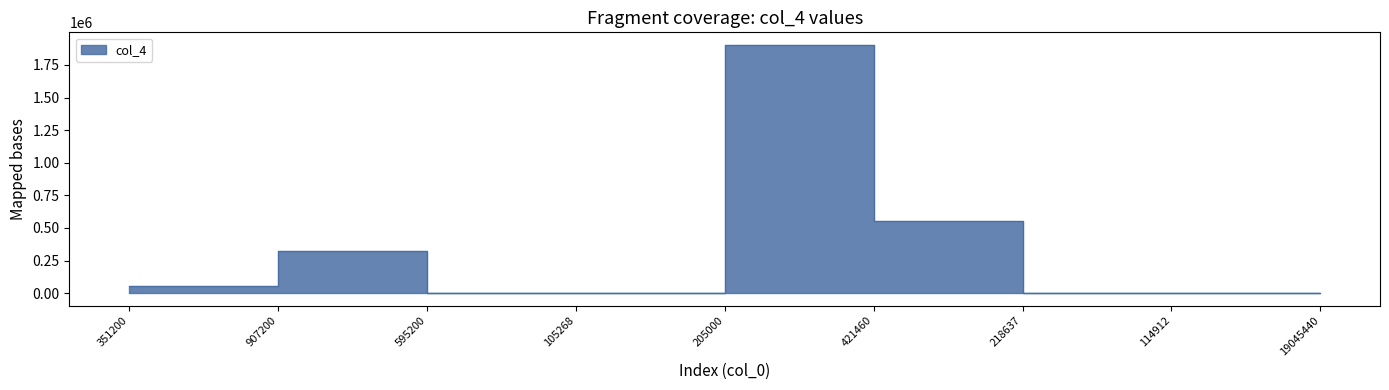

Does the chart have visible grid lines?

No